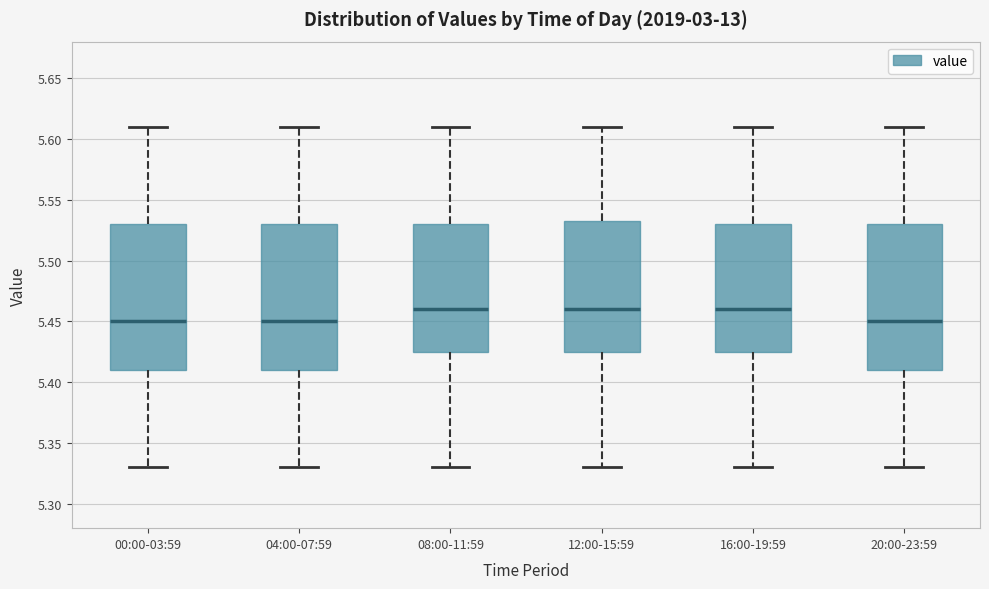

Reading left to right, transcribe this box plot: for each box, give where its median line is, the range the box spans, and where its two whiskers end, as read against the y-axis. The values are not printed on the chart, so give them approximately, as read against the axis.

00:00-03:59: median 5.450, box 5.410 to 5.530, whiskers 5.330 to 5.610
04:00-07:59: median 5.450, box 5.410 to 5.530, whiskers 5.330 to 5.610
08:00-11:59: median 5.460, box 5.425 to 5.530, whiskers 5.330 to 5.610
12:00-15:59: median 5.460, box 5.425 to 5.535, whiskers 5.330 to 5.610
16:00-19:59: median 5.460, box 5.425 to 5.530, whiskers 5.330 to 5.610
20:00-23:59: median 5.450, box 5.410 to 5.530, whiskers 5.330 to 5.610